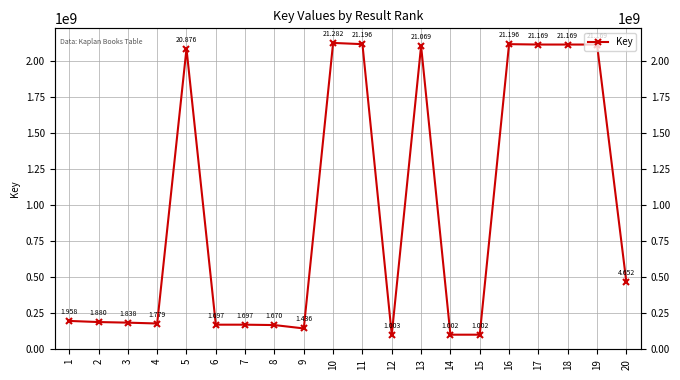

List the labels in order of value, largest first.

10, 16, 11, 19, 18, 17, 13, 5, 20, 1, 2, 3, 4, 7, 6, 8, 9, 12, 15, 14